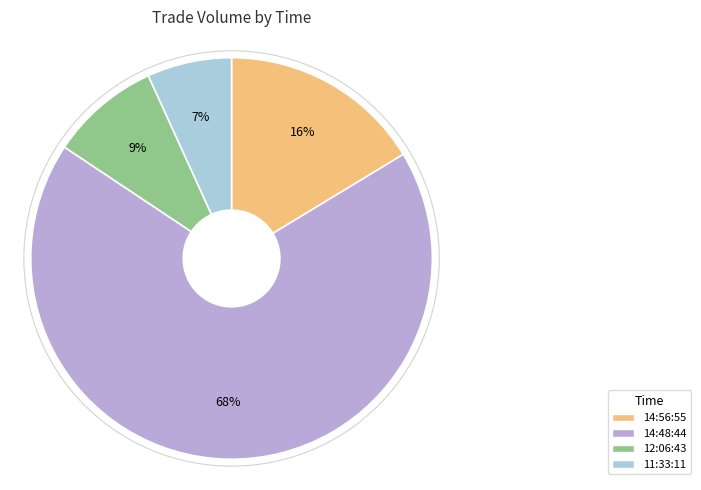

What is the ratio of the value at 12:06:43 to the value at 14:48:44?

0.1